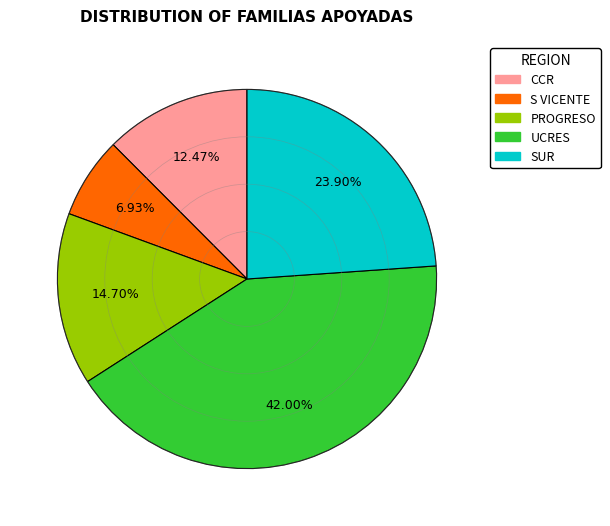

Between S VICENTE and CCR, which is larger?

CCR